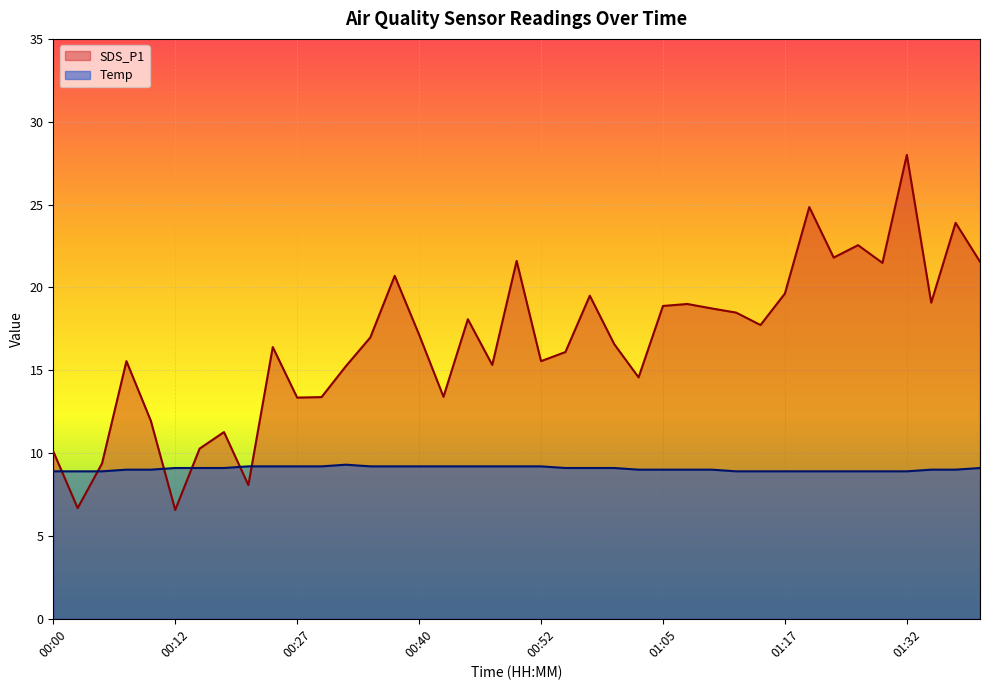

How many Temp values are between 8 and 9?

19